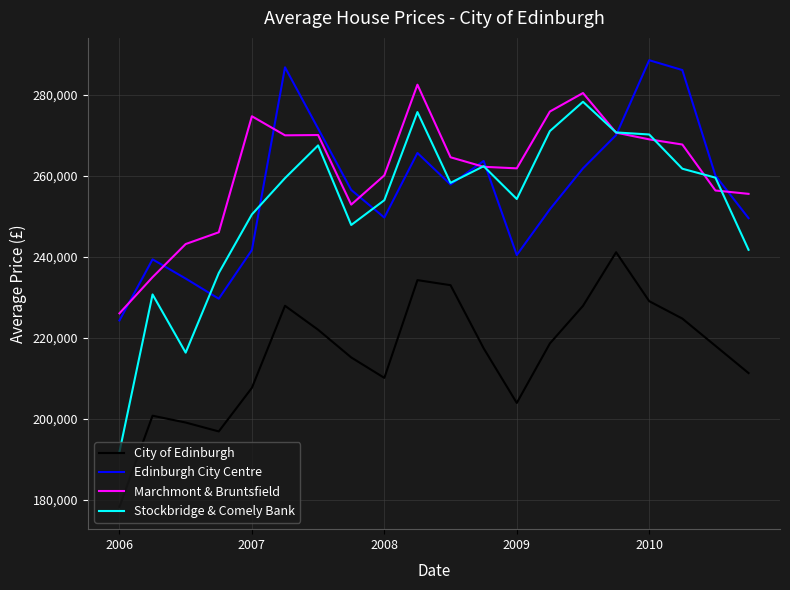

True or false: Edinburgh City Centre has more than 2 points higher than both neighbors.

True